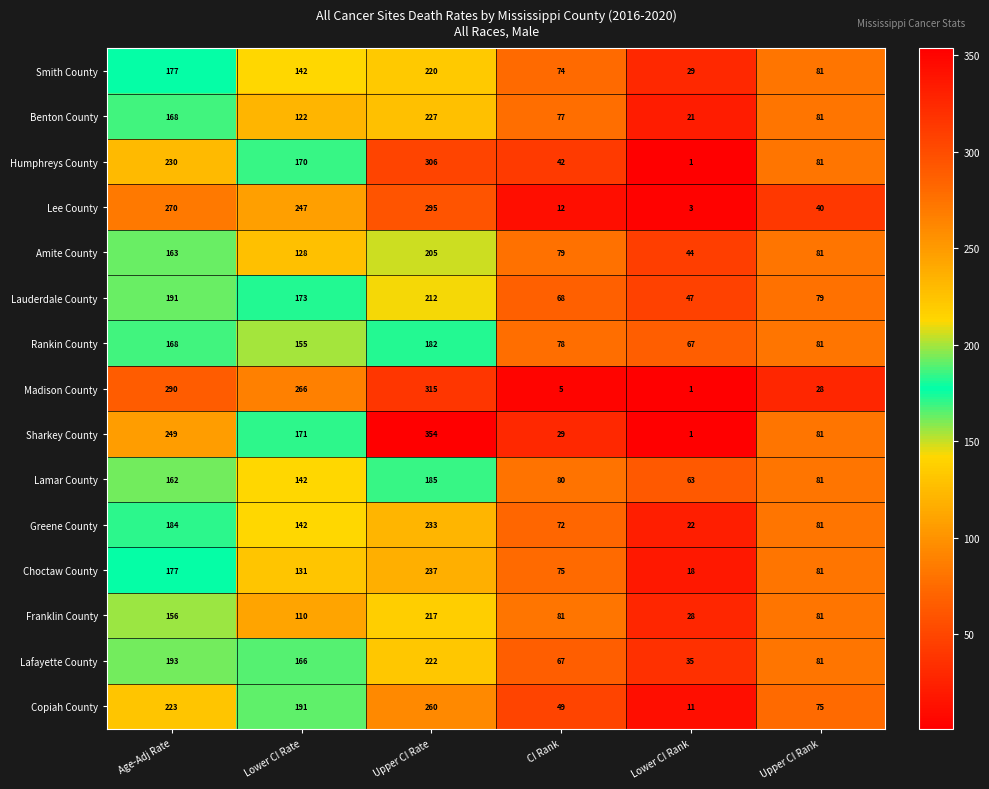

Is it true that Smith County equals 177 at Age-Adj Rate?

True